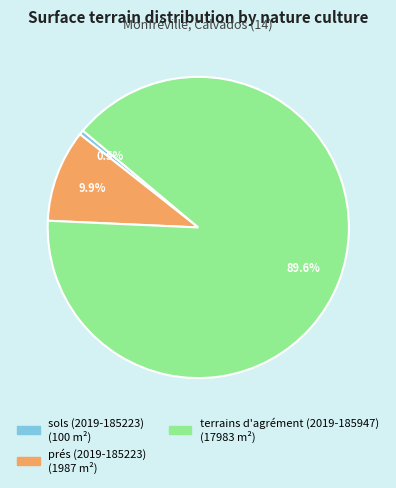

Is it true that sols (2019-185223) is 6% of the pie?

False